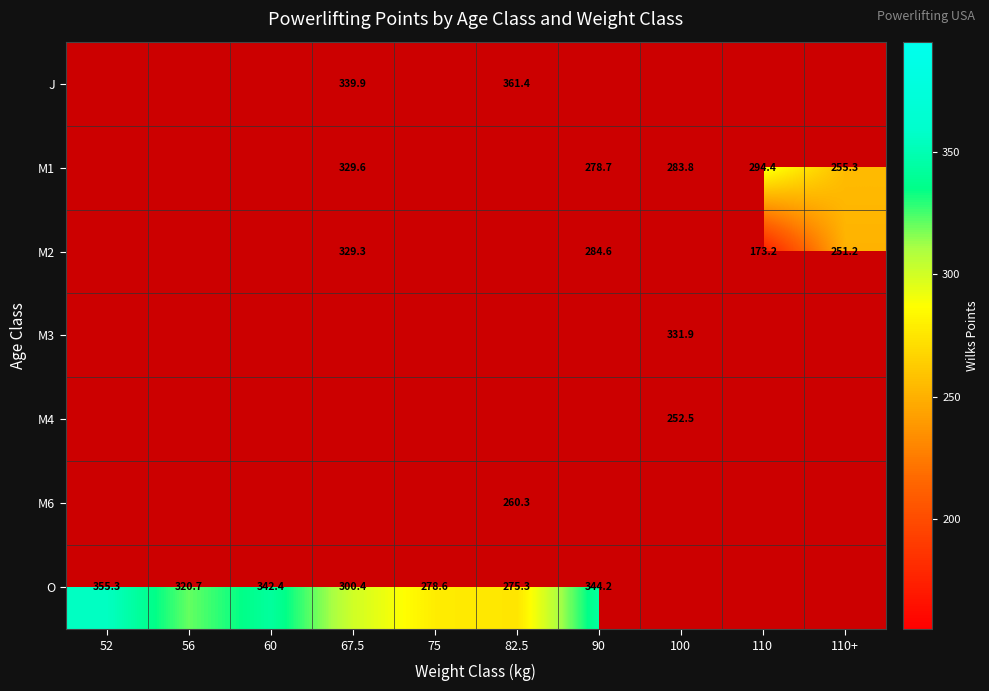

How many values in the J series exceed 361?

1